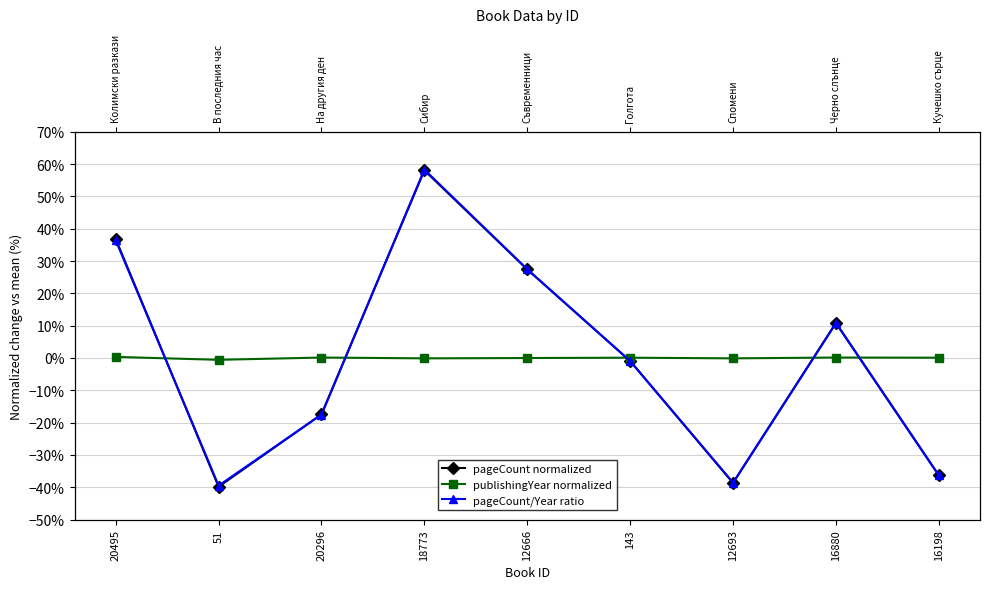

What is the difference between the second highest and minimum values in the pageCount normalized series?

76.7